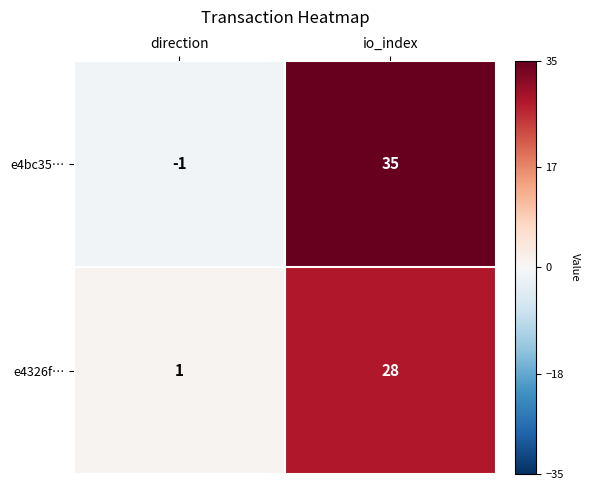

What is the difference between the highest and lowest values at io_index?

7